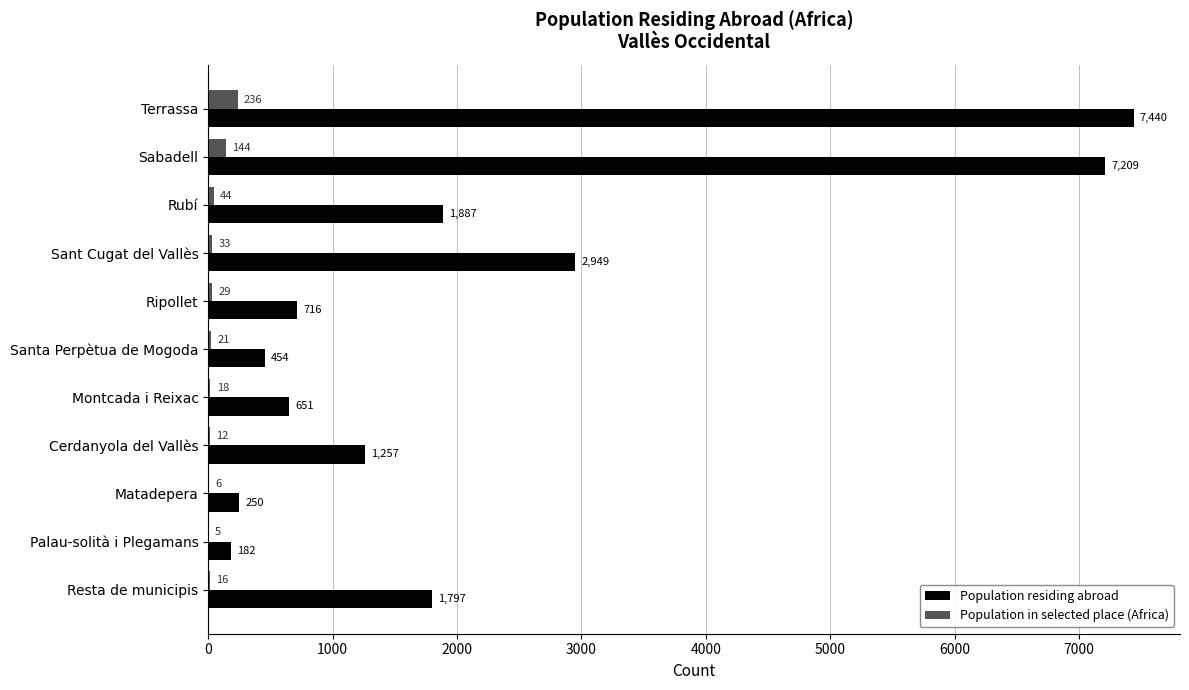

Is it true that Population in selected place (Africa) equals 144 at Sabadell?

True